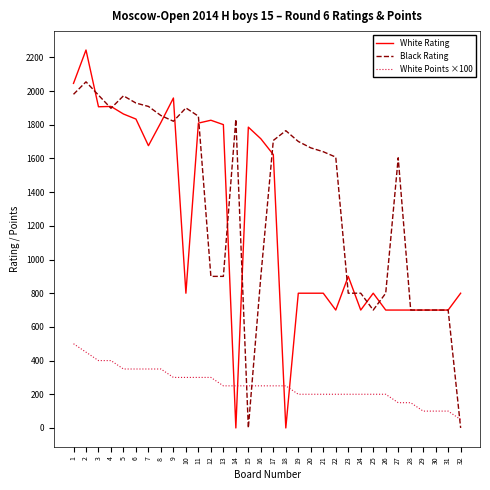

Where is the first local maximum for White Rating?

2